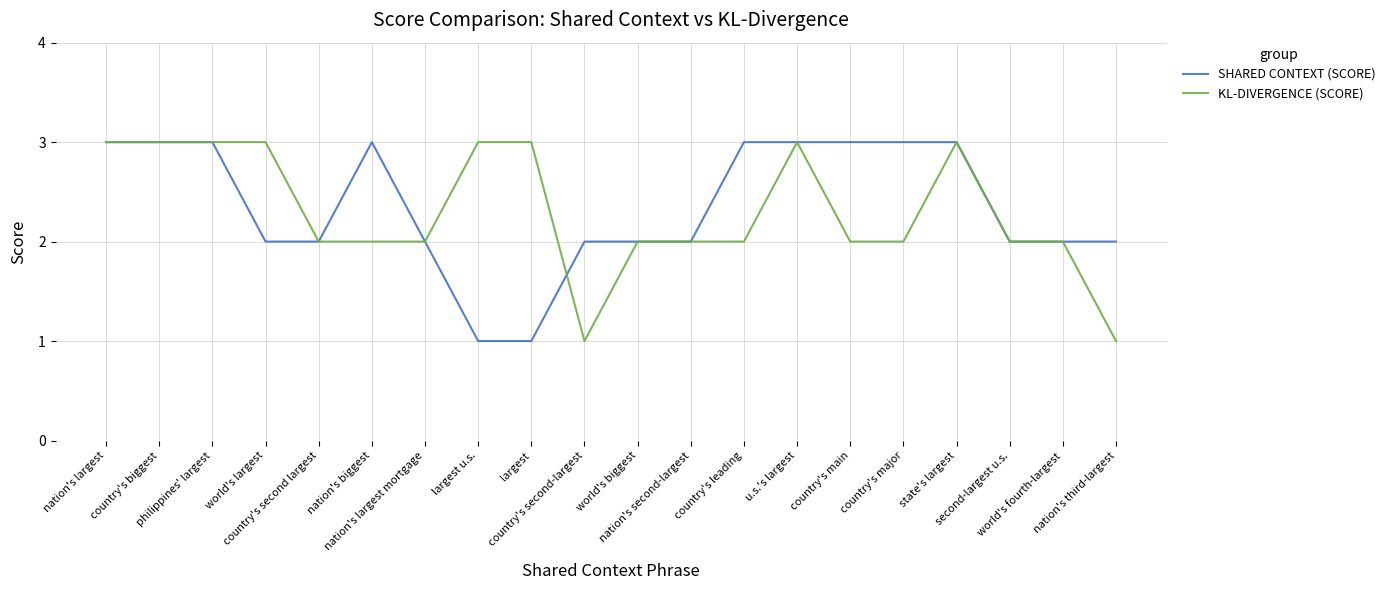

After their last crossing, which series has the higher values: SHARED CONTEXT (SCORE) or KL-DIVERGENCE (SCORE)?

SHARED CONTEXT (SCORE)